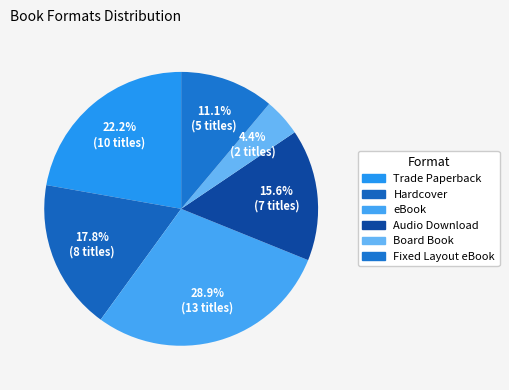

Count the number of slices in the pie.

6